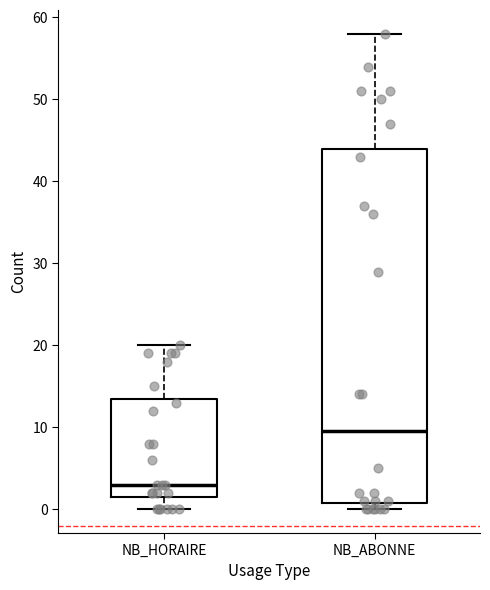

Reading left to right, read every box against the y-axis: the position of its median line, the range the box covers, and the ends of its whiskers. The values are not printed on the chart, so give them approximately, as read against the axis.

NB_HORAIRE: median 3, box 2 to 14, whiskers 0 to 20
NB_ABONNE: median 10, box 1 to 44, whiskers 0 to 58